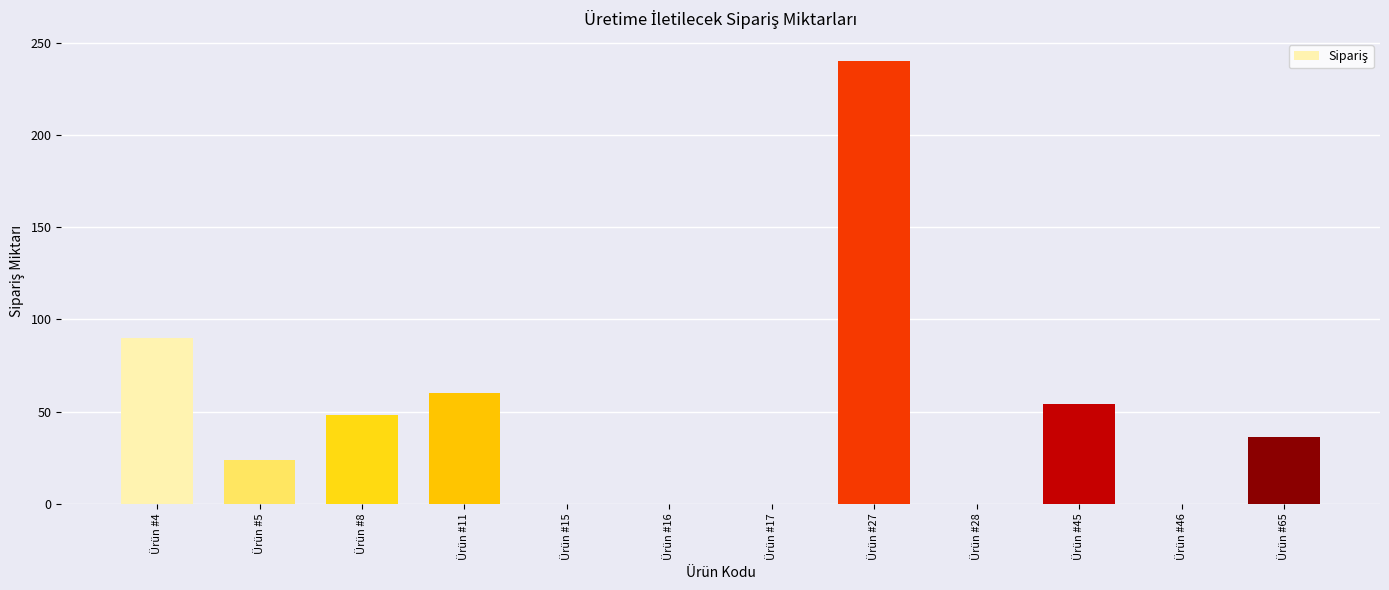

The chart shows a value of 48 at Ürün #8. True or false?

True